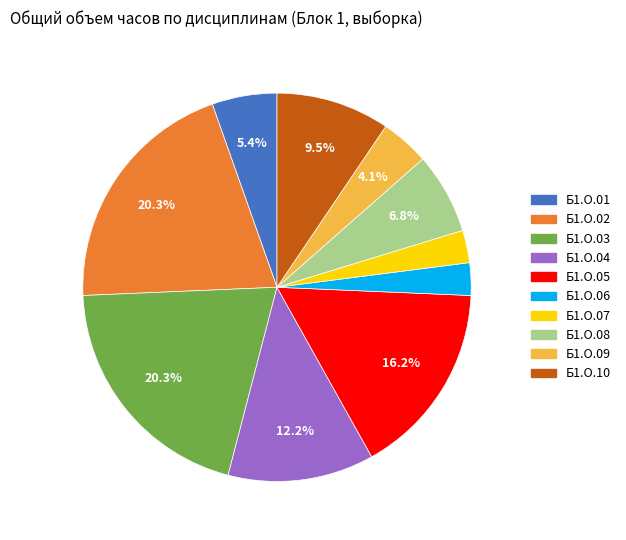

Does any single category account for the majority?

No